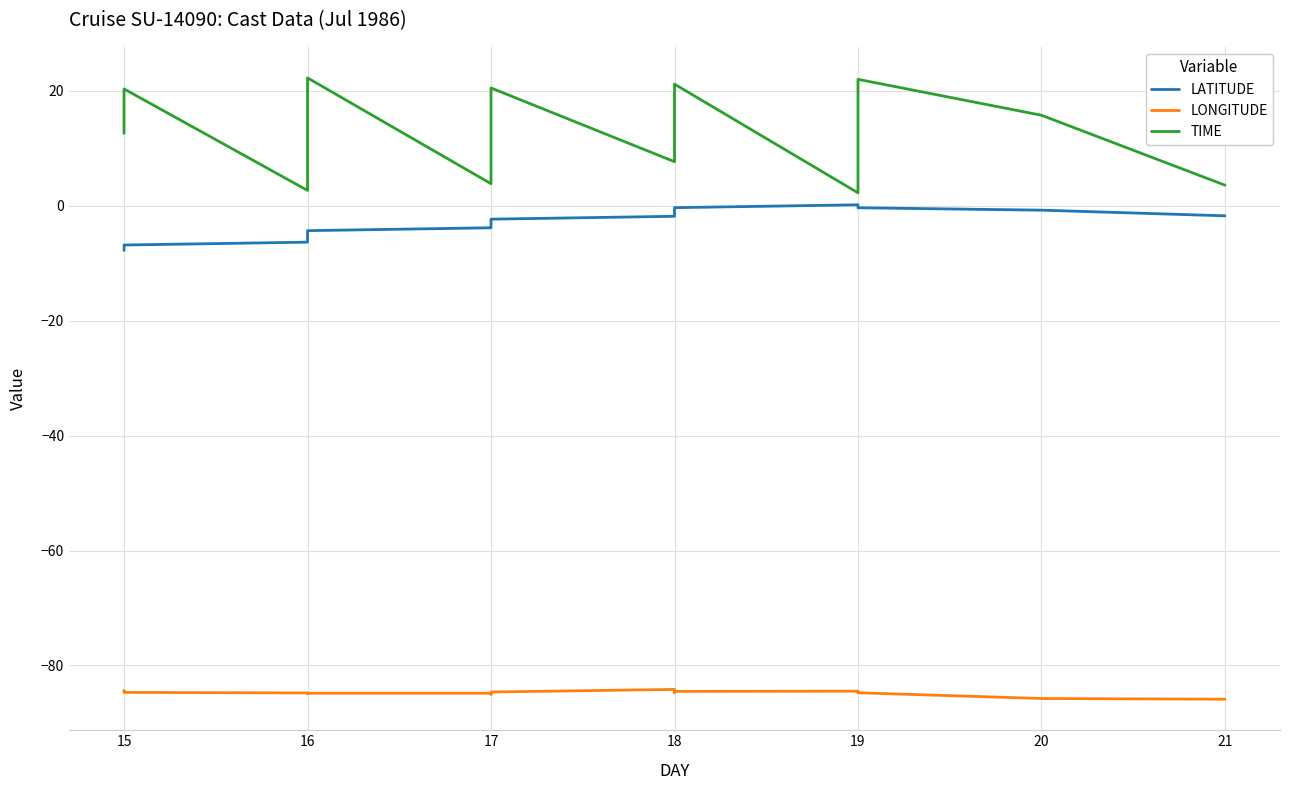

What value does the LONGITUDE series have at 15?

-84.4